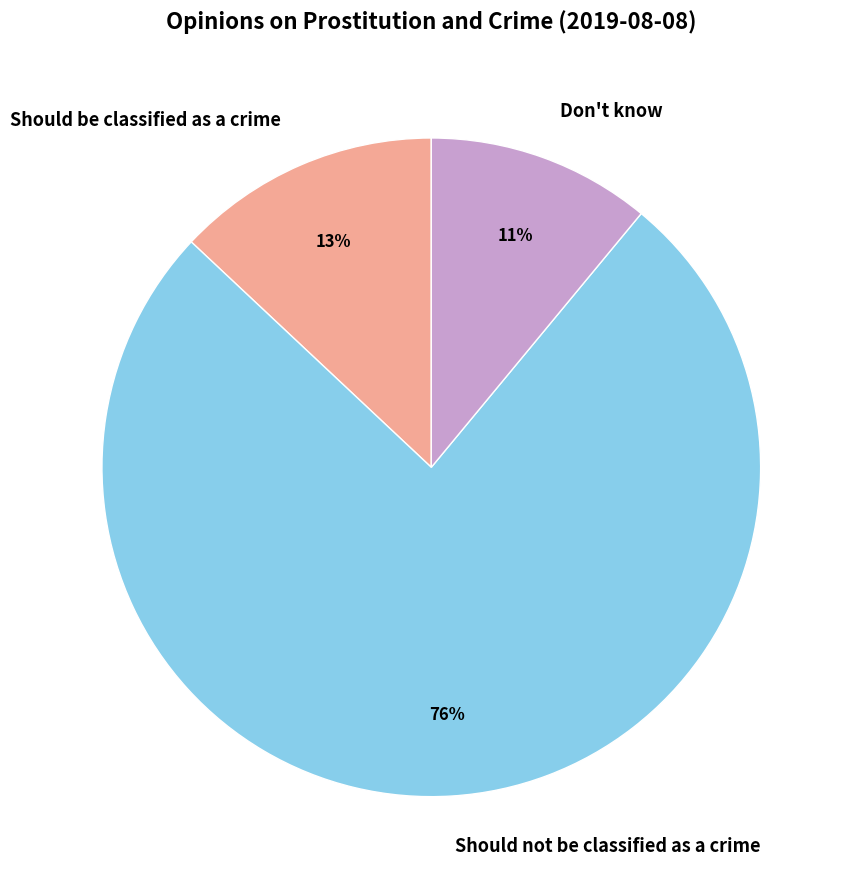

Rank the categories by value from highest to lowest.

Should not be classified as a crime, Should be classified as a crime, Don't know